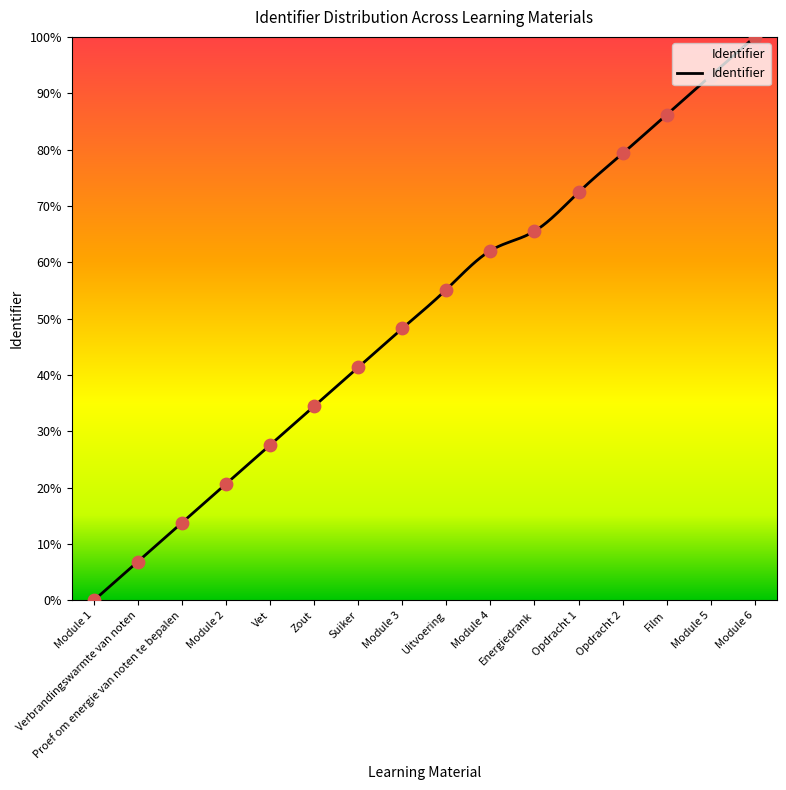

What is the change in value from Module 1 to Vet?

+27.6